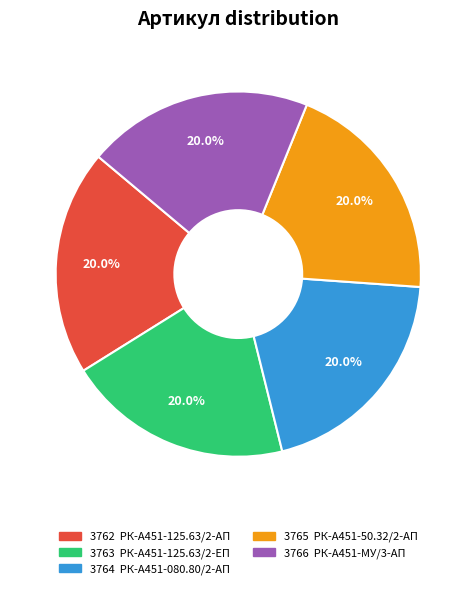

To the nearest percent, what portion does 3765 represent?

20%